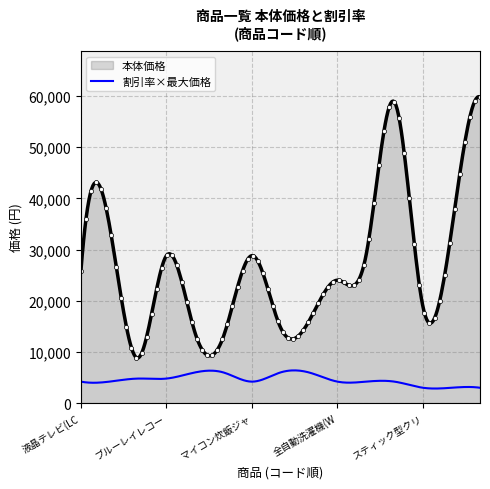

True or false: 本体価格 and 割引率×最大価格 cross at least once.

False